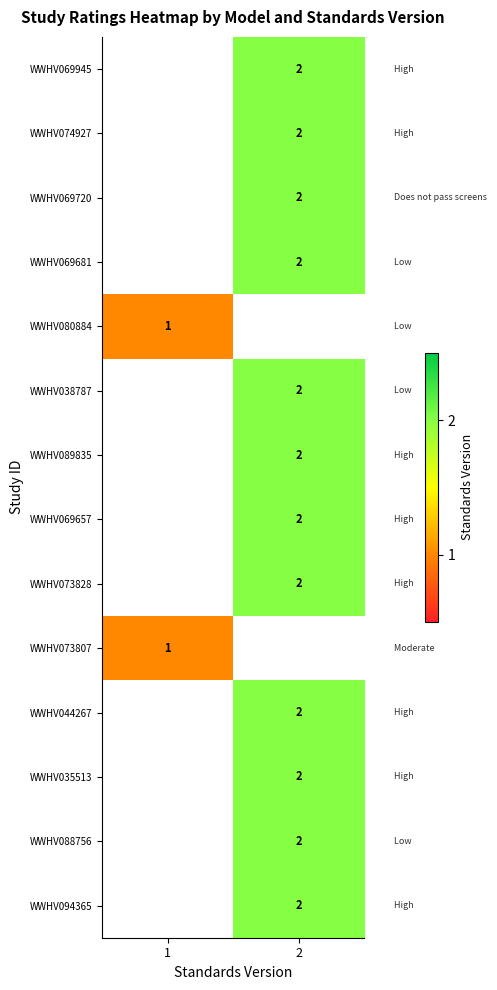

True or false: WWHV094365 has a value of 2 at 2.

True